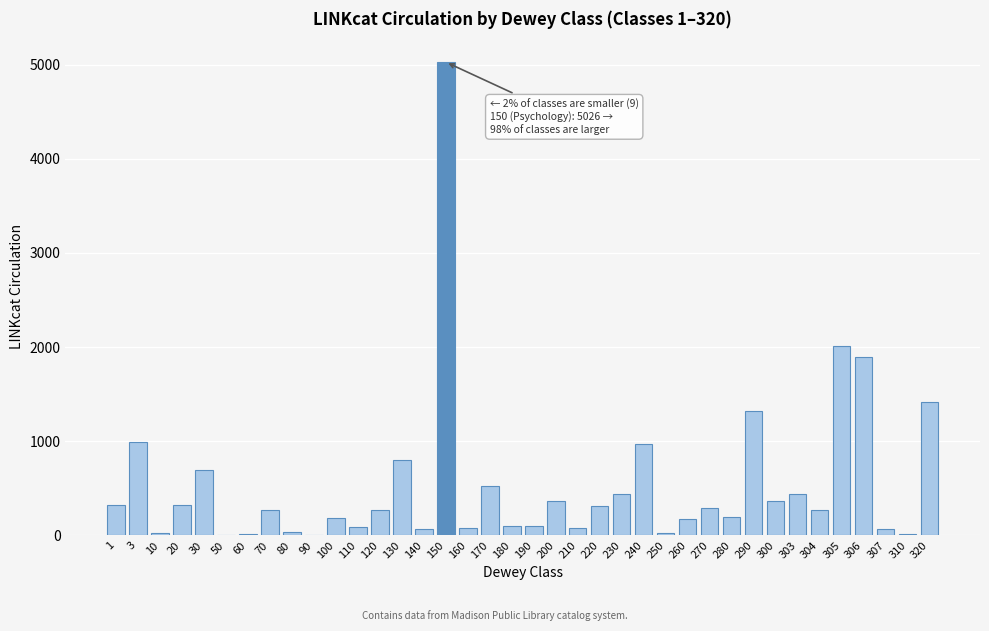

At which category does the chart reach its peak across all series?

150